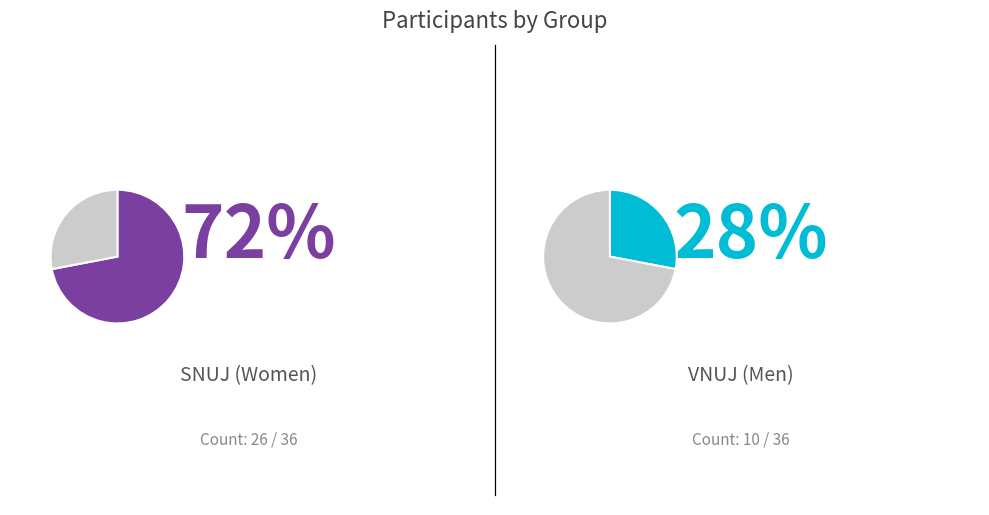

Is VNUJ the majority of the pie?

No